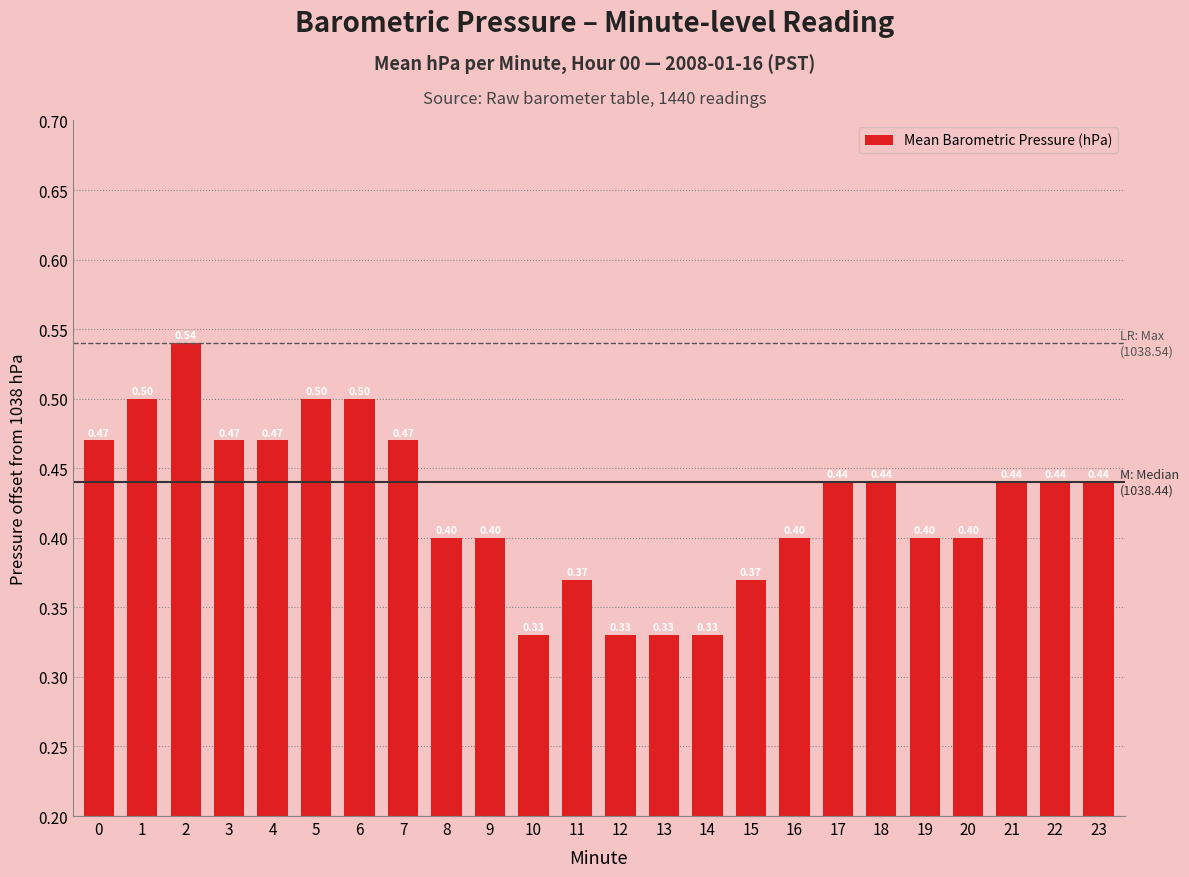

What is the smallest value displayed?

1038.3